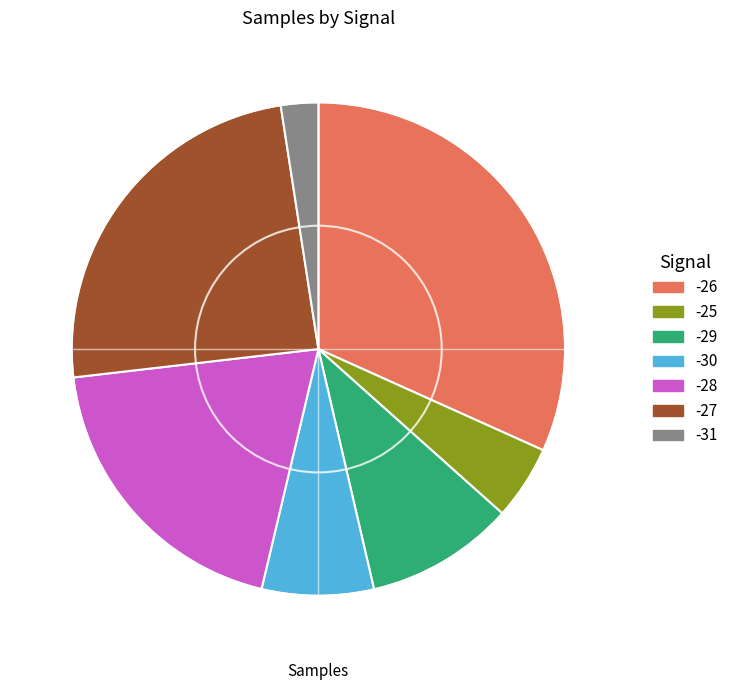

Is there any slice that represents more than half of the pie?

No